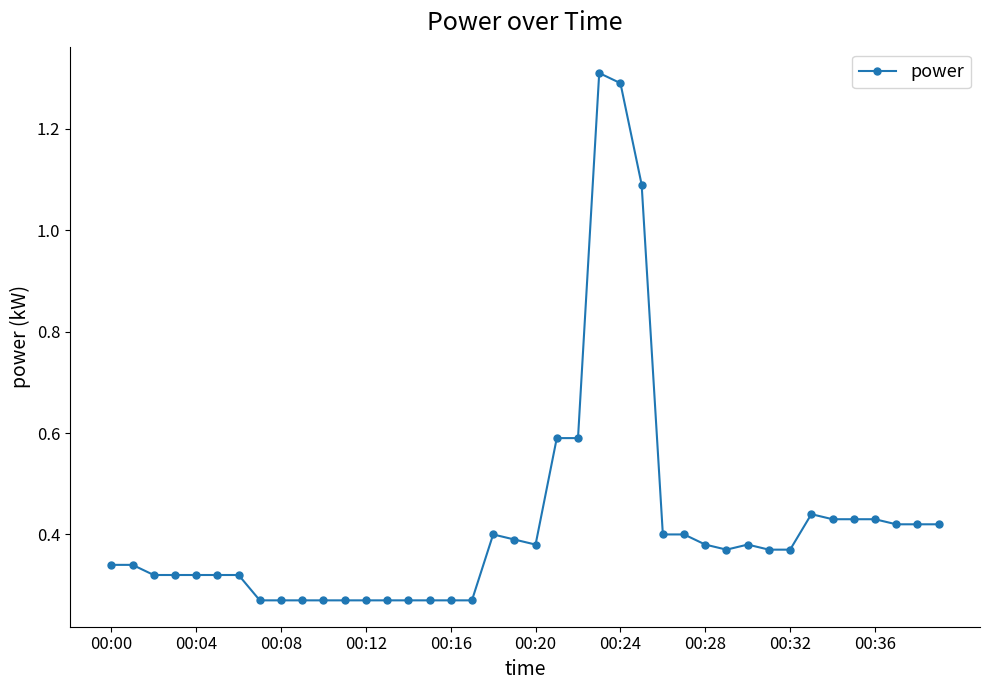

What is the difference between the maximum and minimum values?

1.0